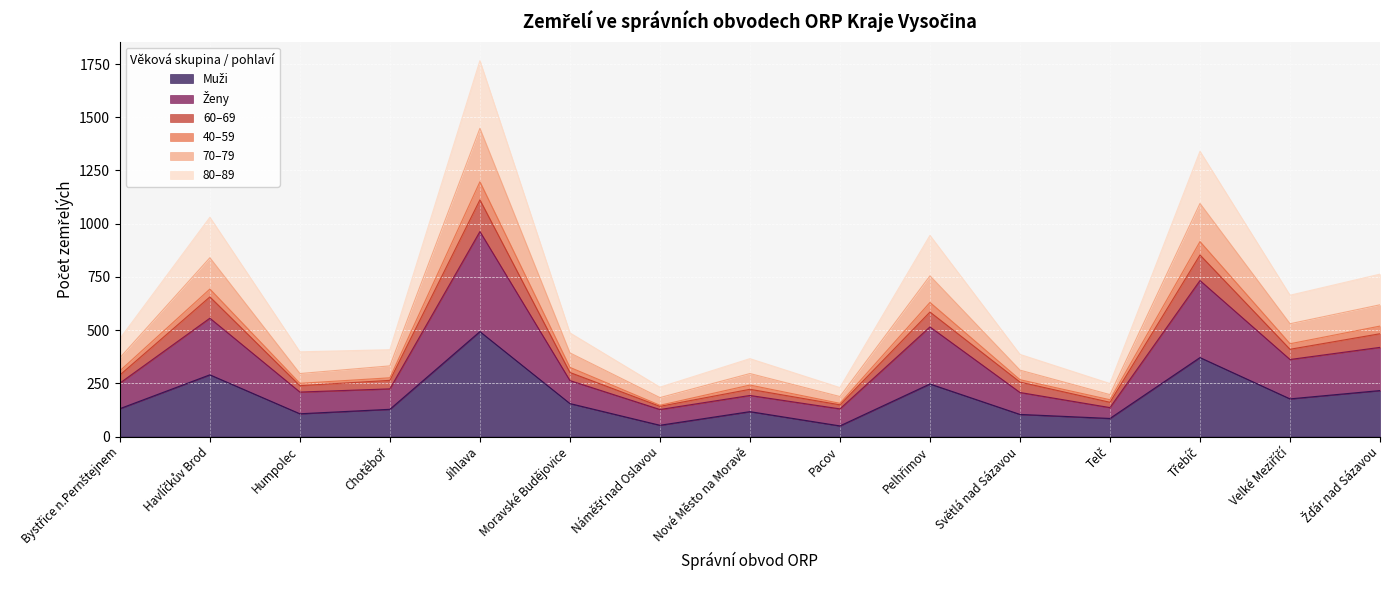

At which category is the sum across all series the highest?

Jihlava